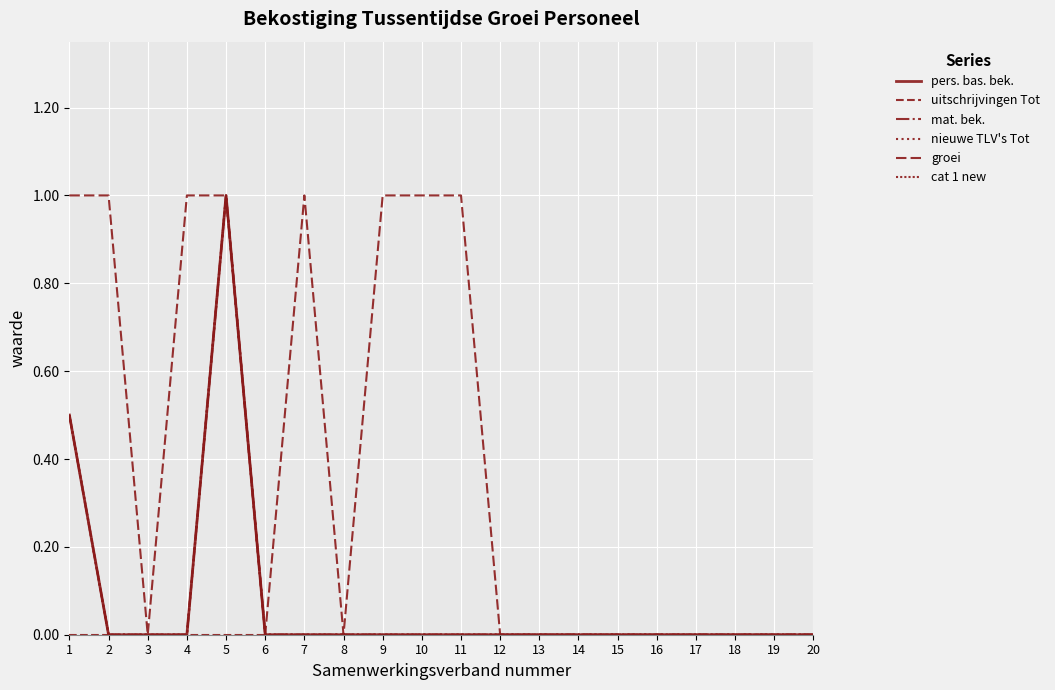

Does the chart have visible grid lines?

Yes